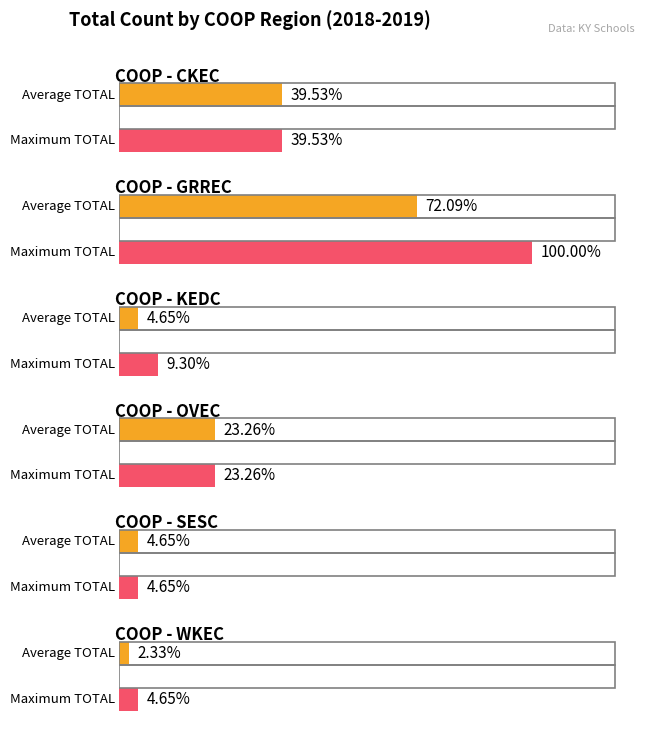

At which category does the chart reach its peak across all series?

GRREC